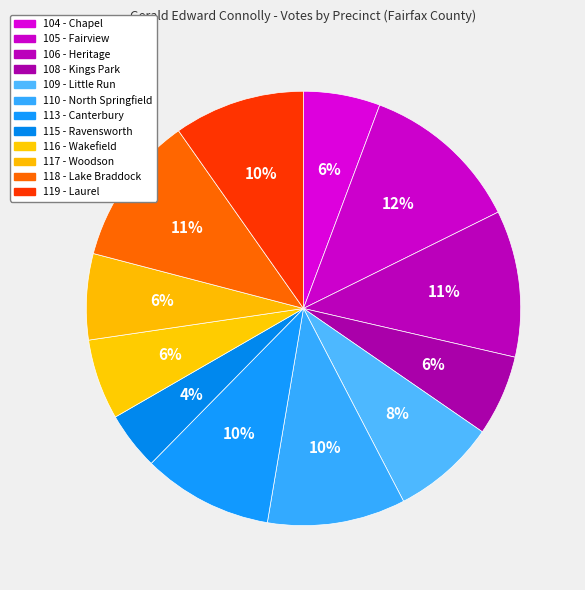

Is it true that 113 - Canterbury is 10% of the pie?

True